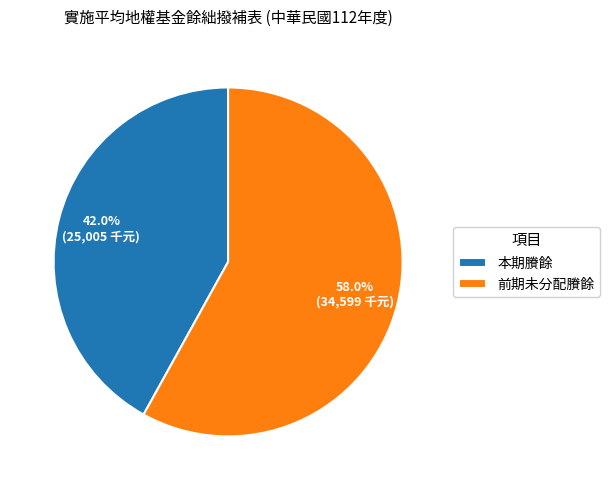

What is the ratio of the value at 前期未分配賸餘 to the value at 本期賸餘?

1.4